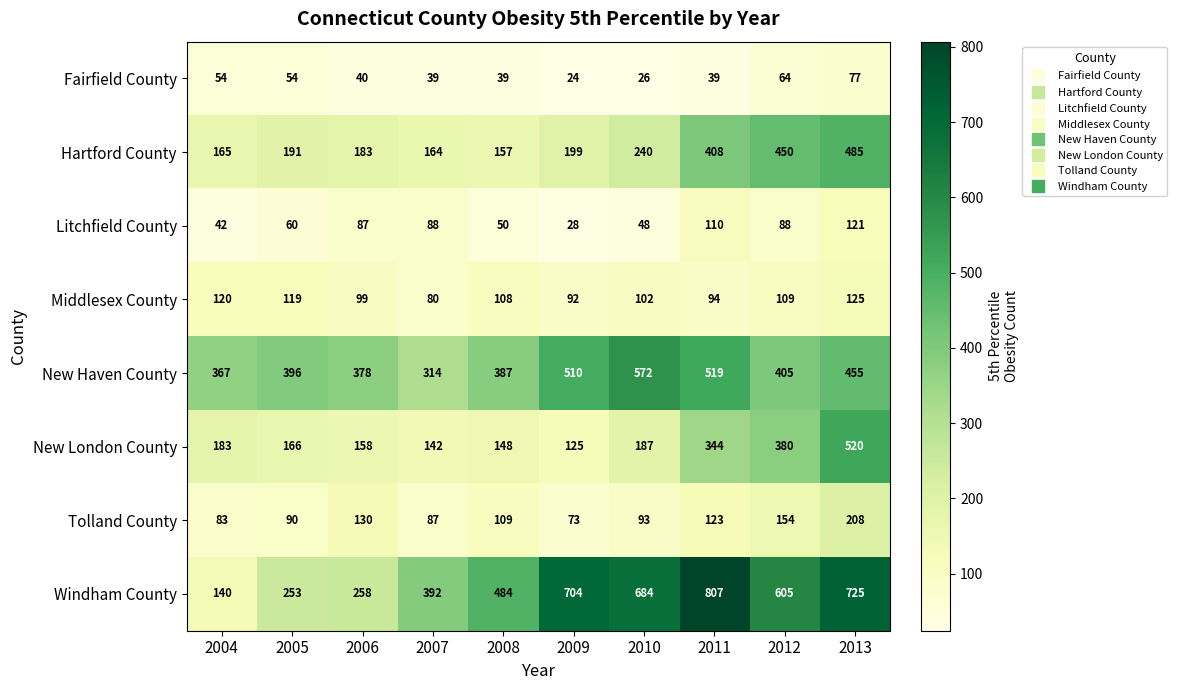

Which series changed the most between 2010 and 2013?

New London County